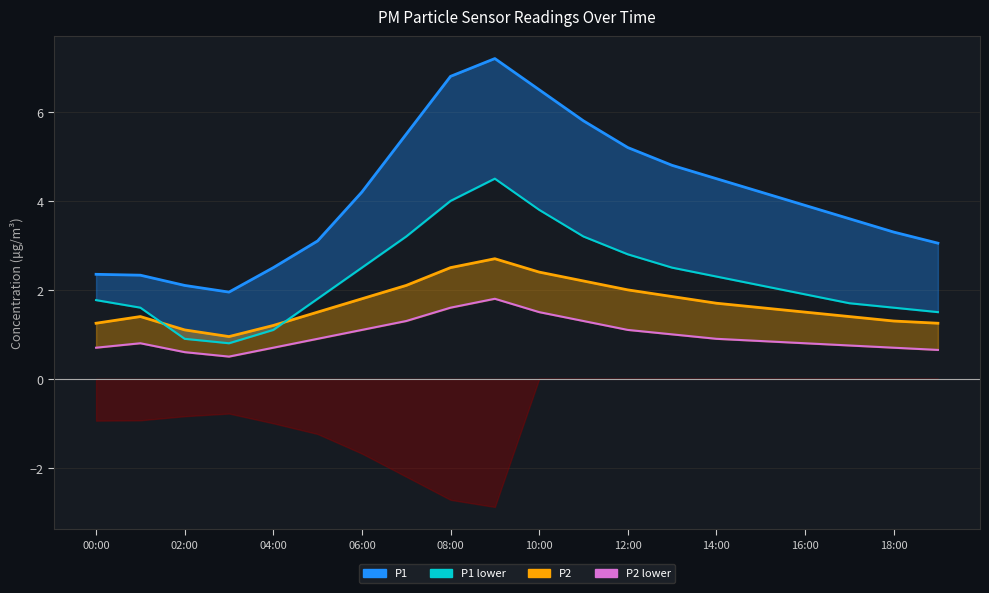

True or false: P2 upper has a value of 3.2 at 06:00.

False